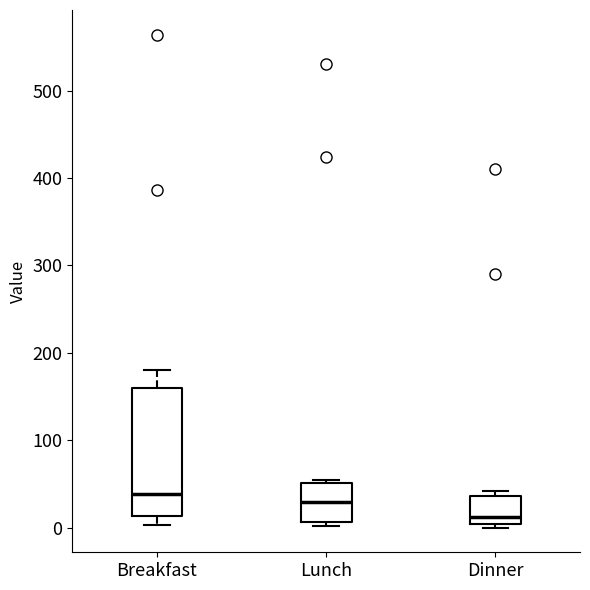

Reading left to right, read every box against the y-axis: the position of its median line, the range the box covers, and the ends of its whiskers. The values are not printed on the chart, so give them approximately, as read against the axis.

Breakfast: median 40, box 10 to 160, whiskers 0 to 180
Lunch: median 30, box 10 to 50, whiskers 0 to 60
Dinner: median 10, box 0 to 40, whiskers 0 (just below the box's lower edge) to 40 (just above the box's upper edge)